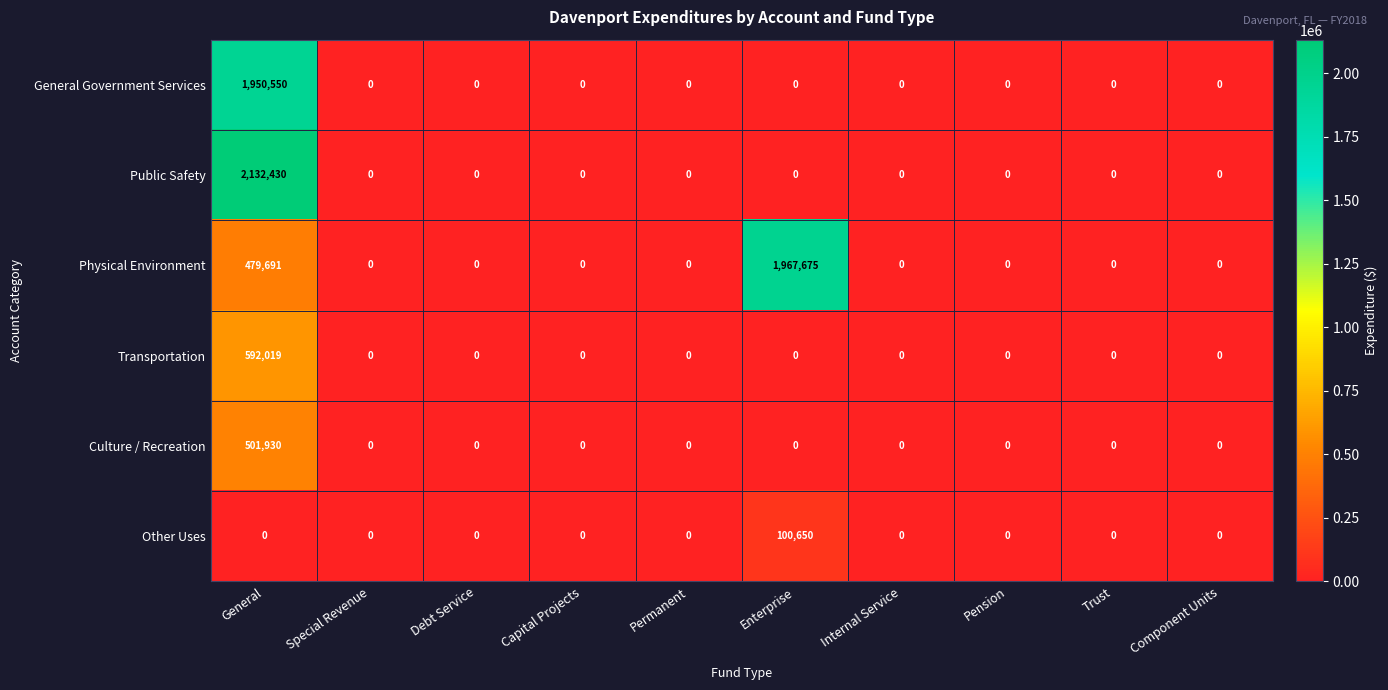

What is the average value of the Transportation series?

59202